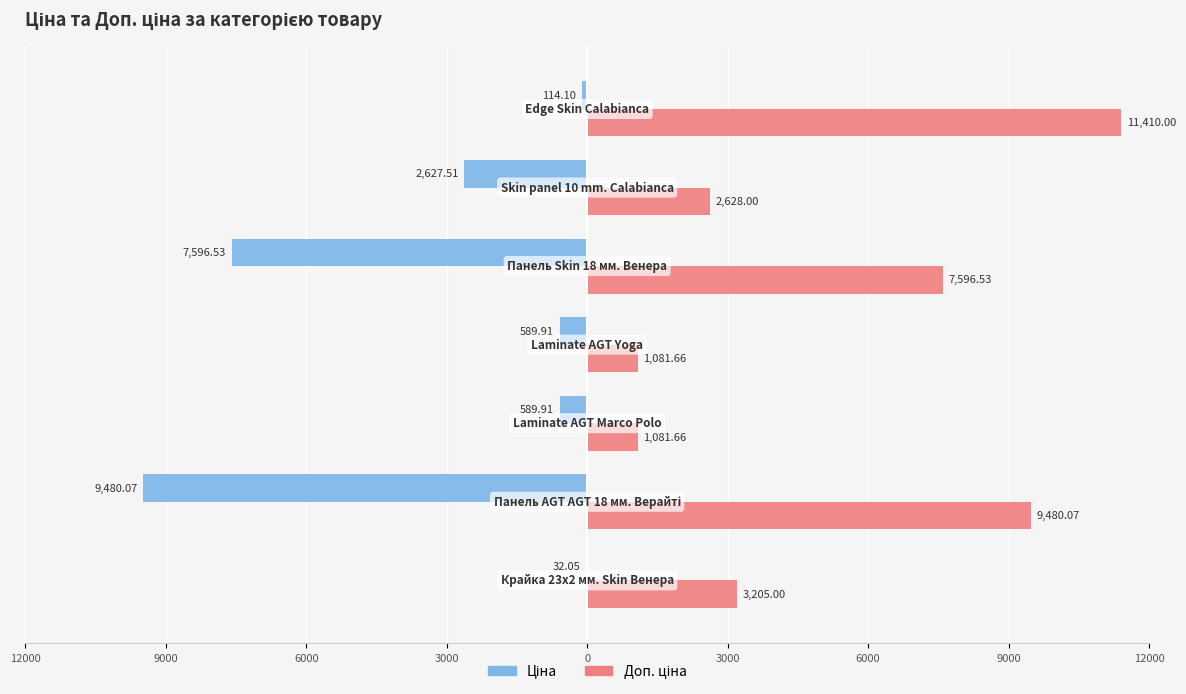

How many groups of bars are there?

7